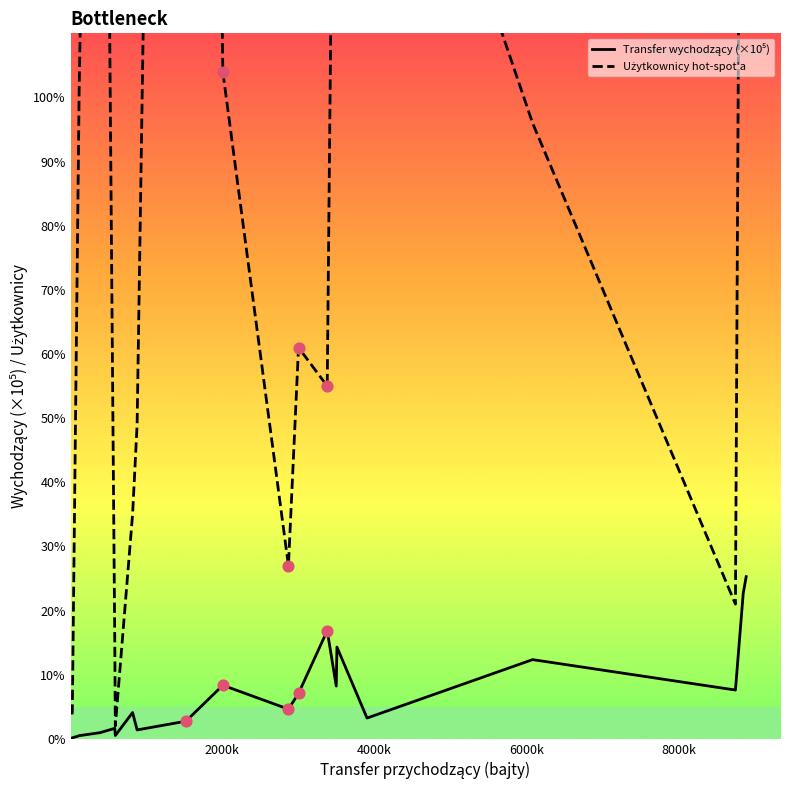

Which series reaches the maximum Y coordinate?

Użytkownicy hot-spot'a